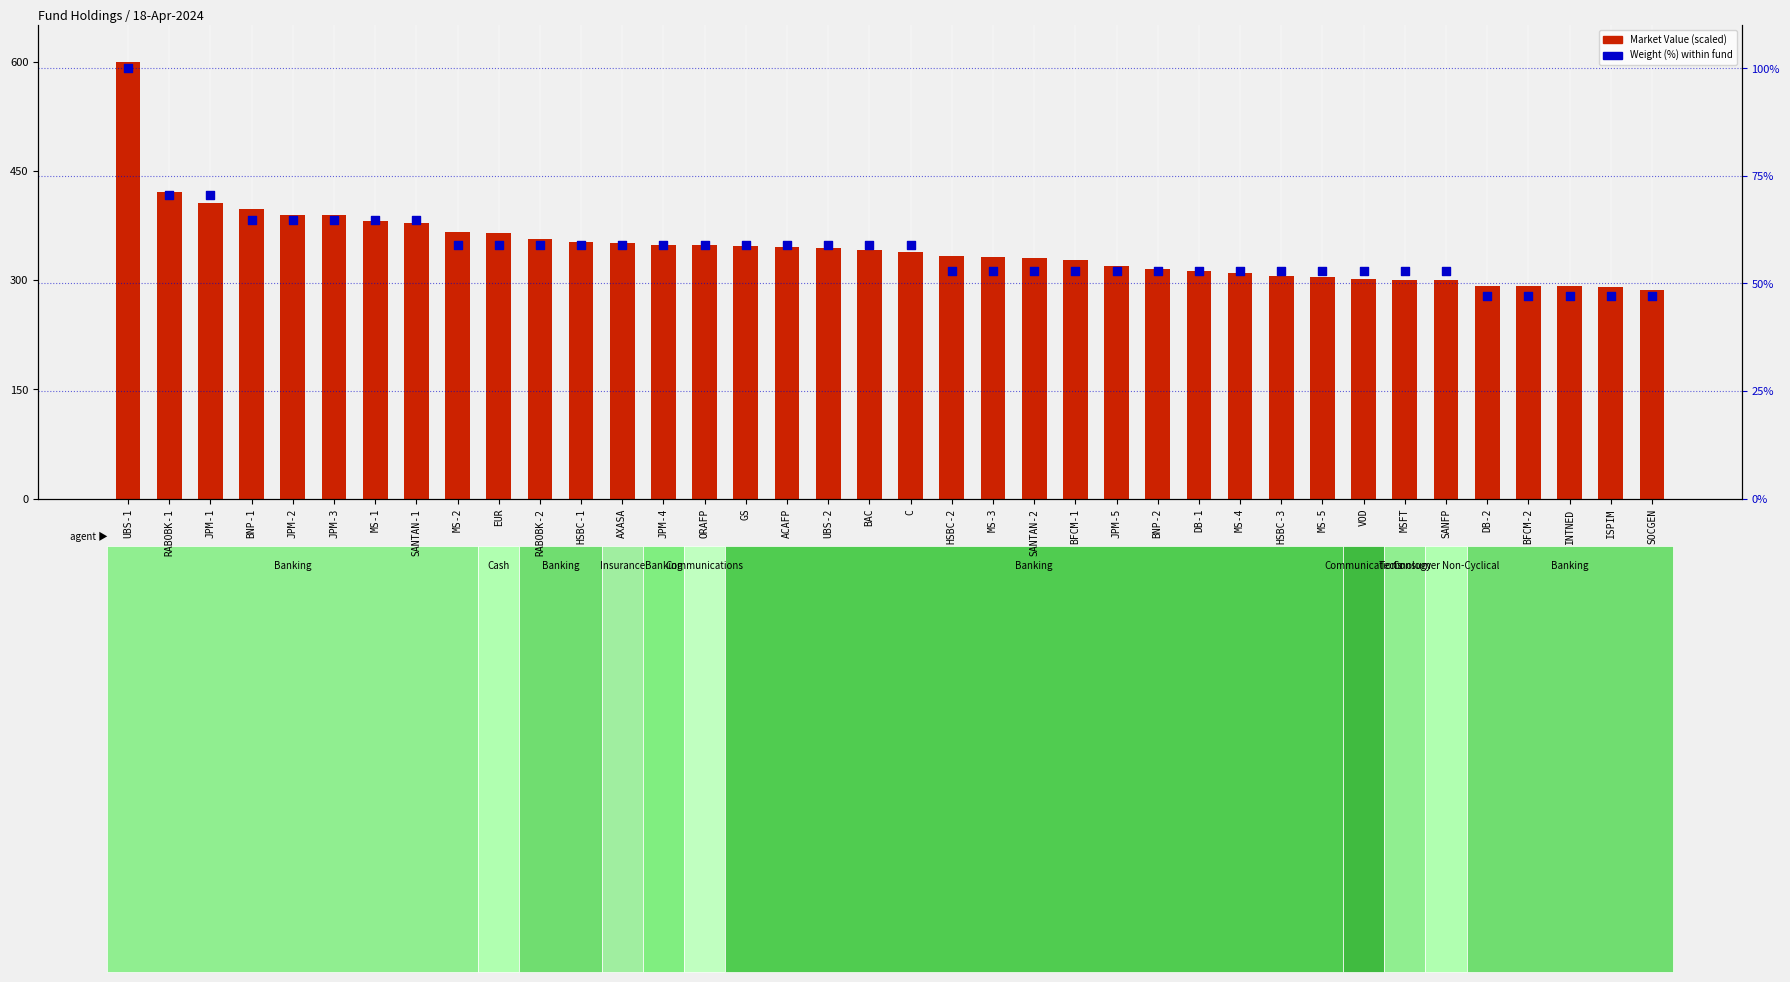

Which series reaches the maximum Y coordinate?

Market Value (scaled)